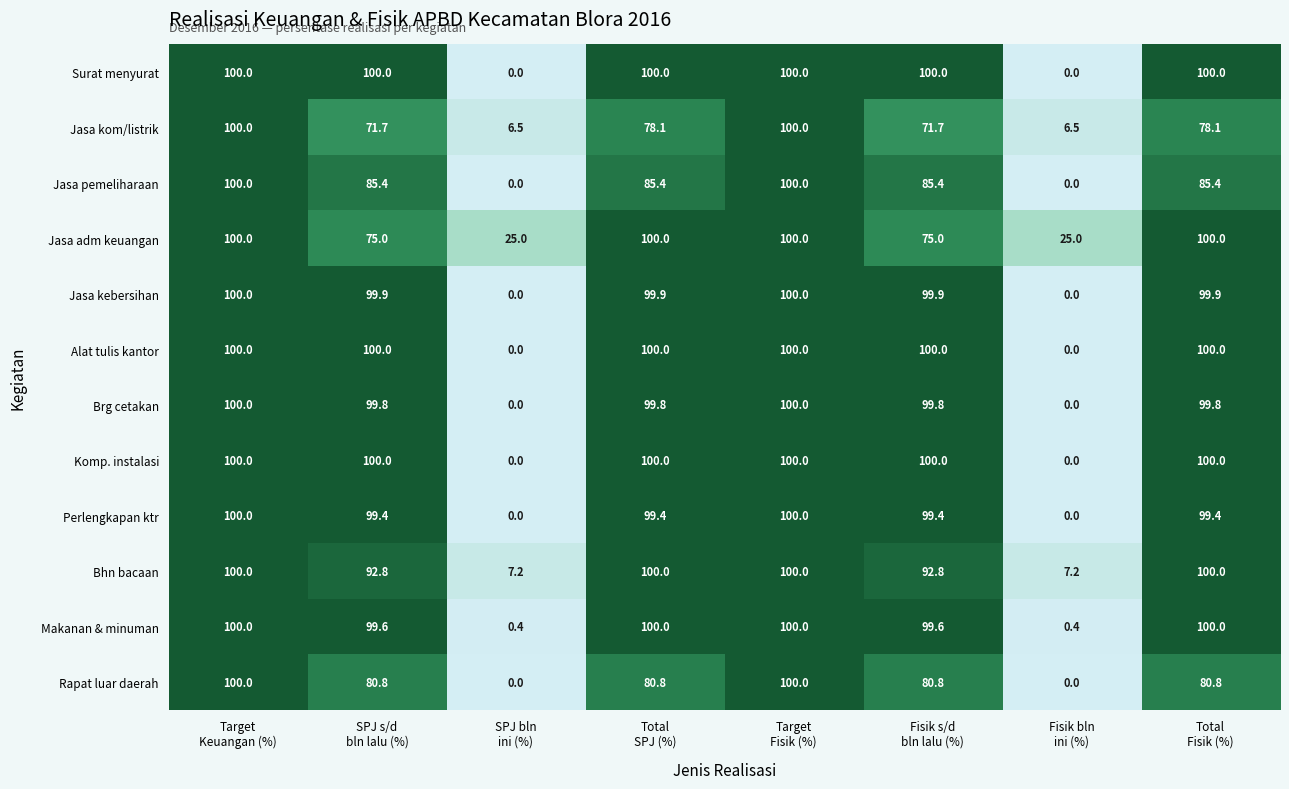

Between Target
Fisik (%) and Total
Fisik (%), which series saw the biggest shift?

Jasa kom/listrik